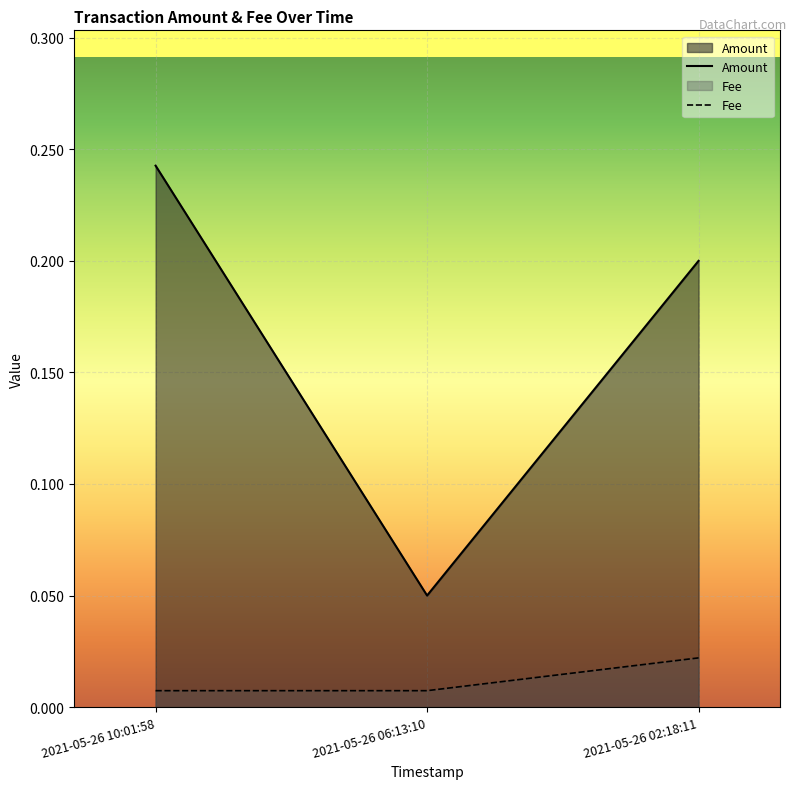

At which category is the sum across all series the highest?

2021-05-26 10:01:58